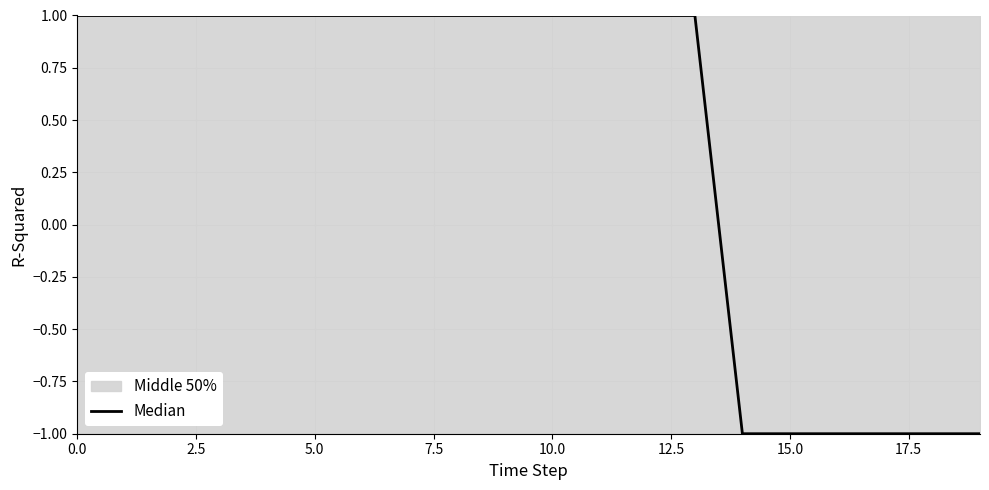

Between 11 and 17, which is larger?

11